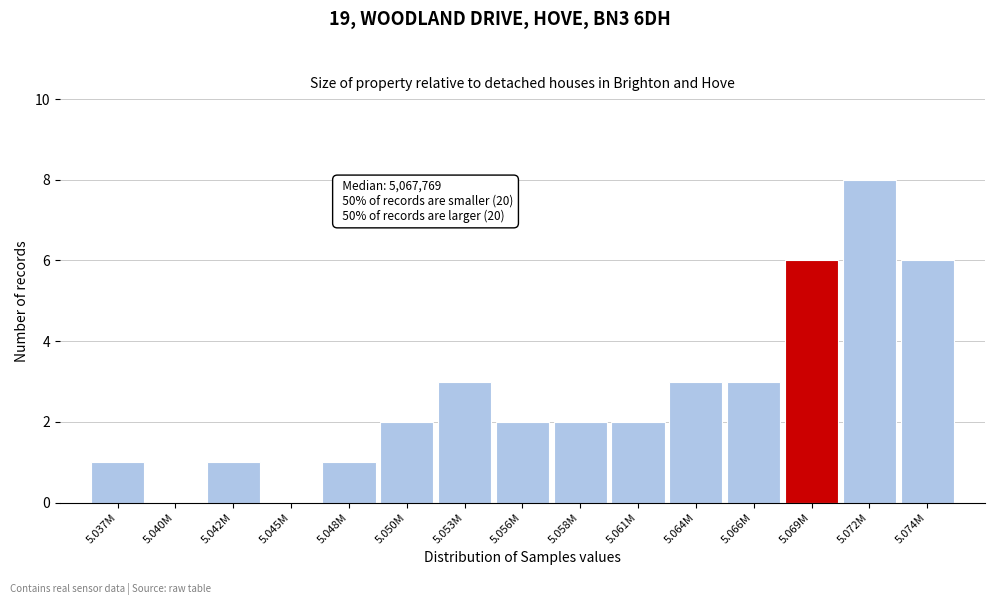

Reading left to right, extract all data points from this chart.

5.037M=1	5.040M=0	5.042M=1	5.045M=0	5.048M=1	5.050M=2	5.053M=3	5.056M=2	5.058M=2	5.061M=2	5.064M=3	5.066M=3	5.069M=6	5.072M=8	5.074M=6